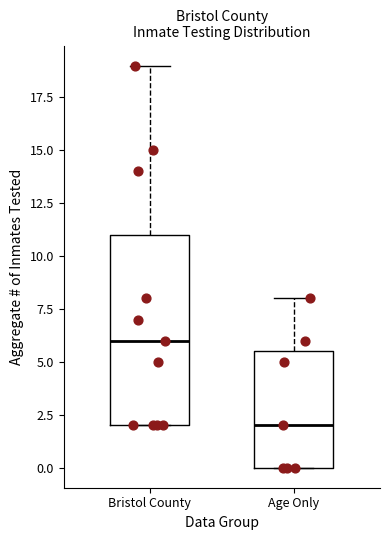

Which box is the tallest, from its lower edge to its upper edge?

Bristol County